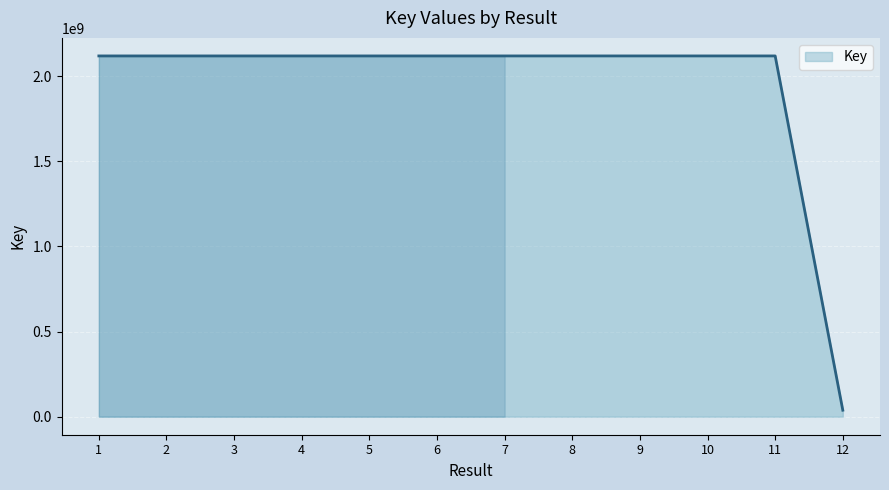

What value does the data have at 7, to the nearest 10?

2117861020